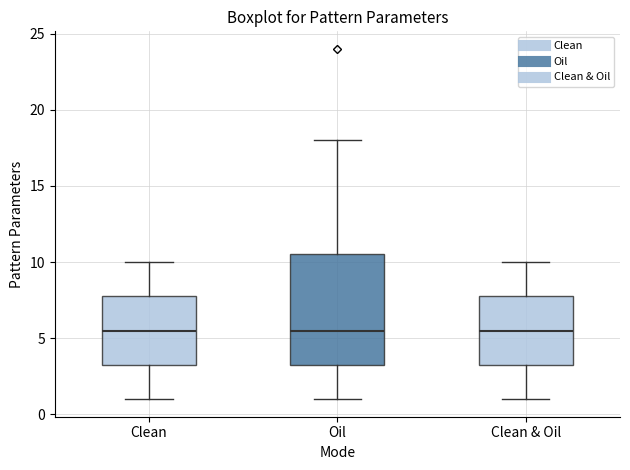

Reading left to right, read every box against the y-axis: the position of its median line, the range the box covers, and the ends of its whiskers. The values are not printed on the chart, so give them approximately, as read against the axis.

Clean: median 5.5, box 3.5 to 8.0, whiskers 1.0 to 10.0
Oil: median 5.5, box 3.5 to 10.5, whiskers 1.0 to 18.0
Clean & Oil: median 5.5, box 3.5 to 8.0, whiskers 1.0 to 10.0